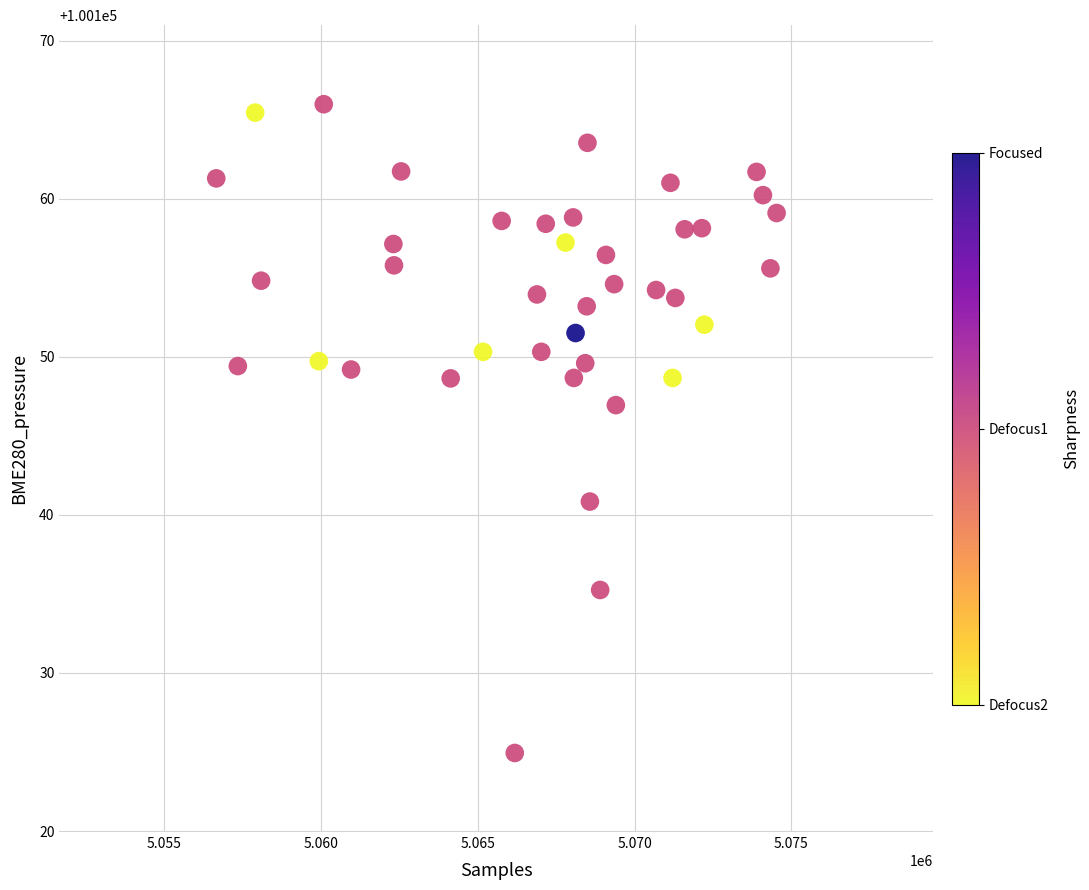

What is the range of Y values (max minus min)?

41.0